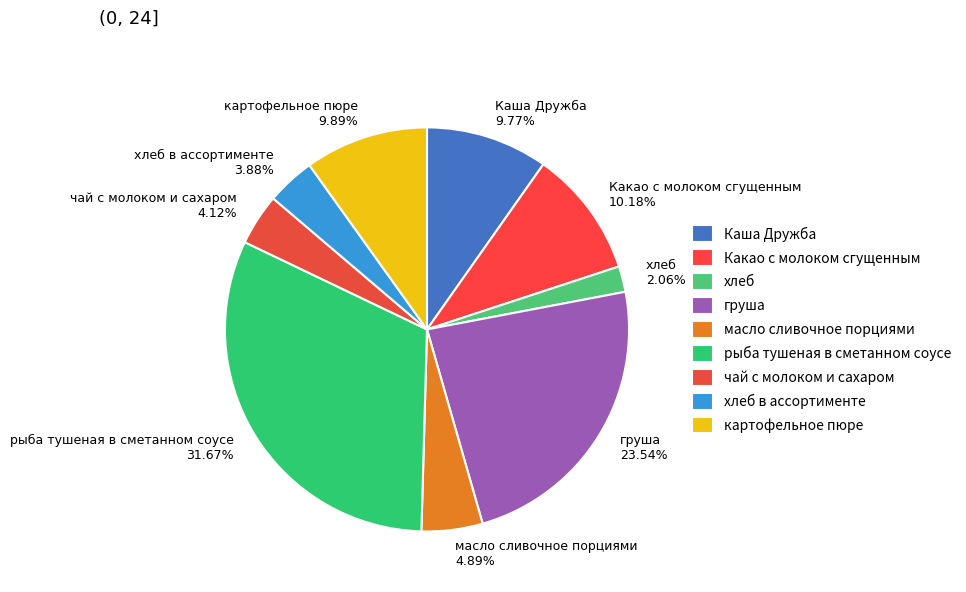

To the nearest percent, what is the difference between the Какао с молоком сгущенным and масло сливочное порциями slice percentages?

5%